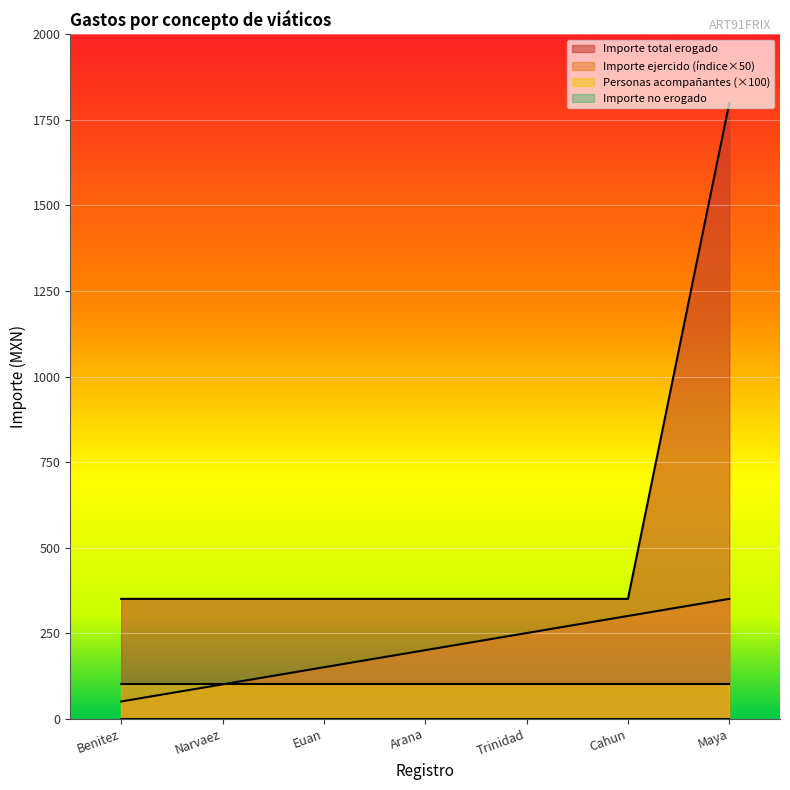

What is the total value across all series at Arana?

650